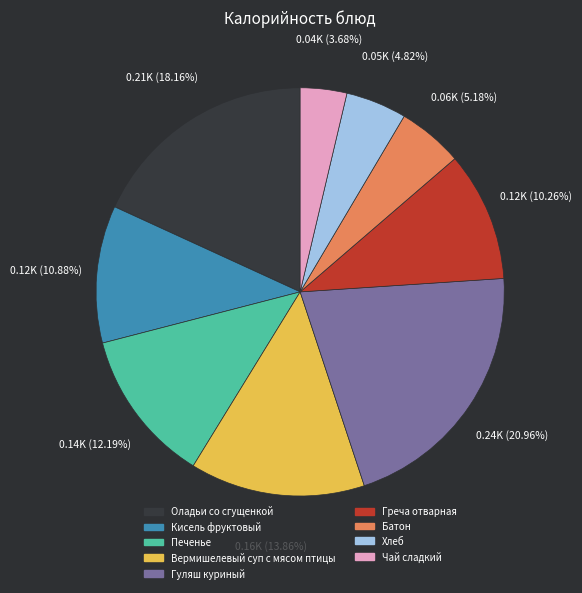

How much of the chart is everything except Оладьи со сгущенкой?

81.8%